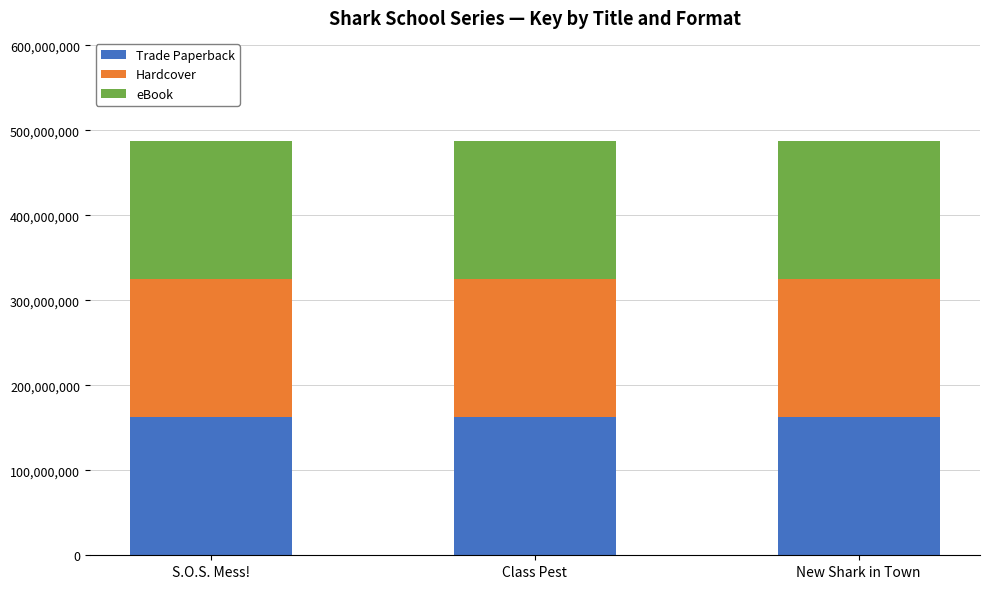

What is the average value of the Trade Paperback series?

162305015